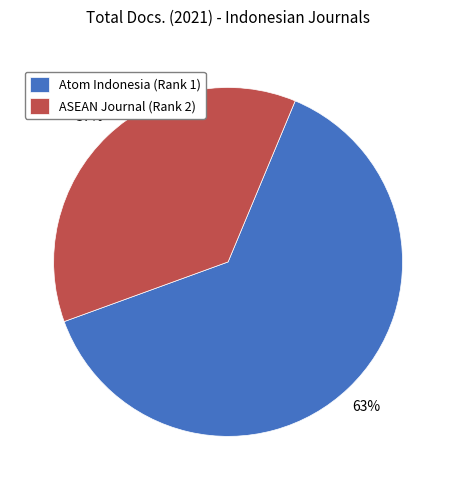

To the nearest percent, what is the difference between the Atom Indonesia (Rank 1) and ASEAN Journal (Rank 2) slice percentages?

26%